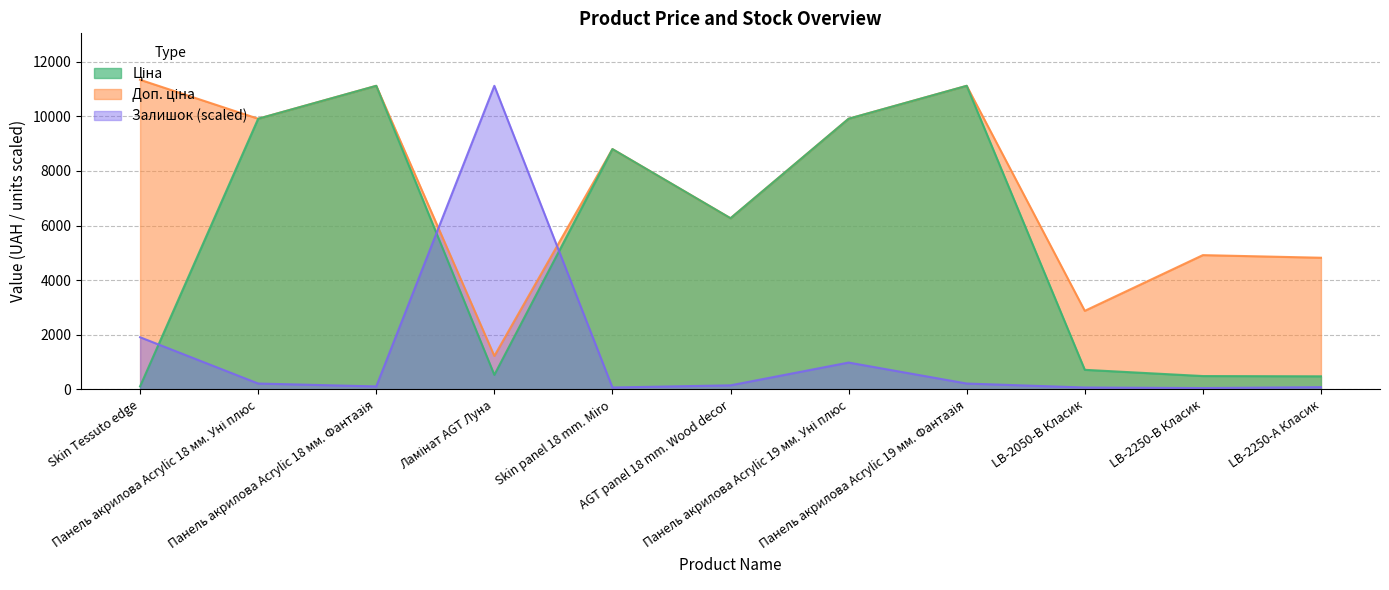

The value of Ціна at AGT panel 18 mm. Wood decor is 6266.7. True or false?

True